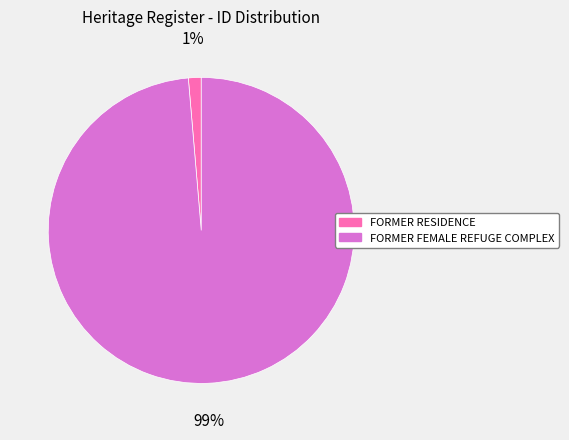

Is the sum of FORMER RESIDENCE and FORMER FEMALE REFUGE COMPLEX greater than half?

Yes